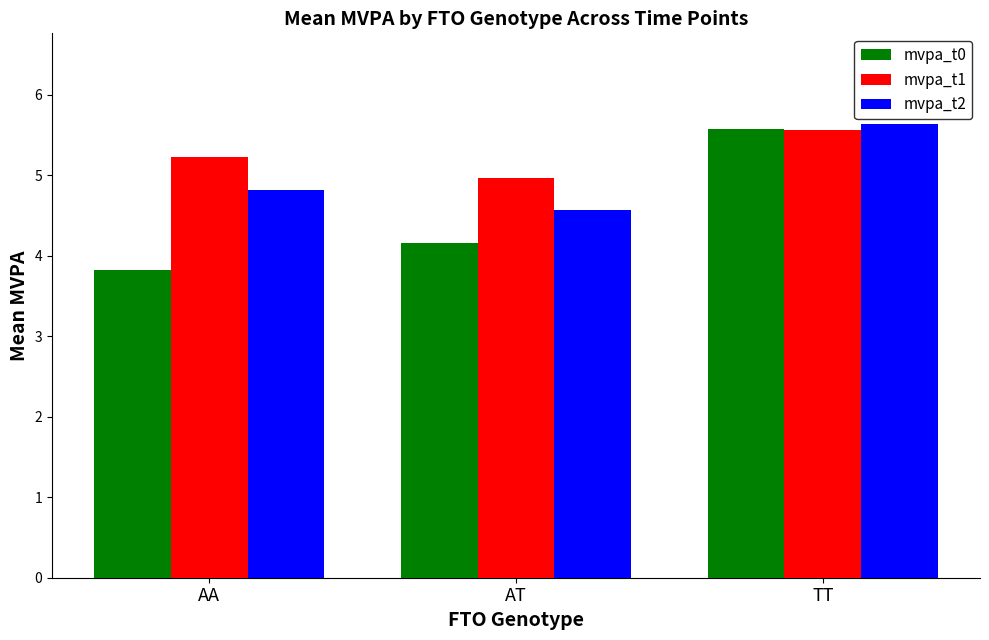

Reading left to right, what are all the values shown in this chart?

mvpa_t0: AA=3.8	AT=4.2	TT=5.6
mvpa_t1: AA=5.2	AT=5.0	TT=5.6
mvpa_t2: AA=4.8	AT=4.6	TT=5.6